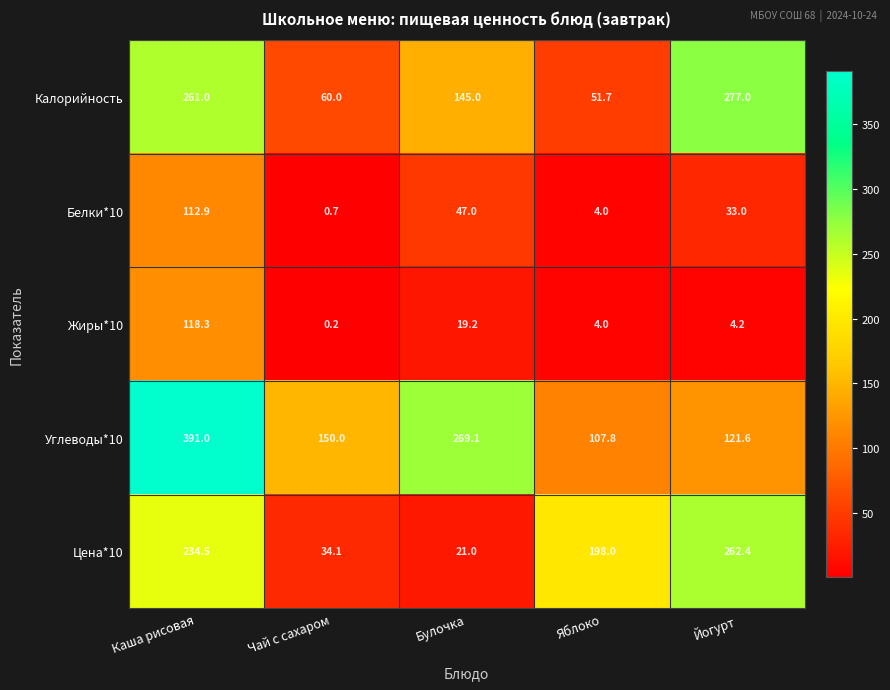

What is the total value across all series at Яблоко?

365.5